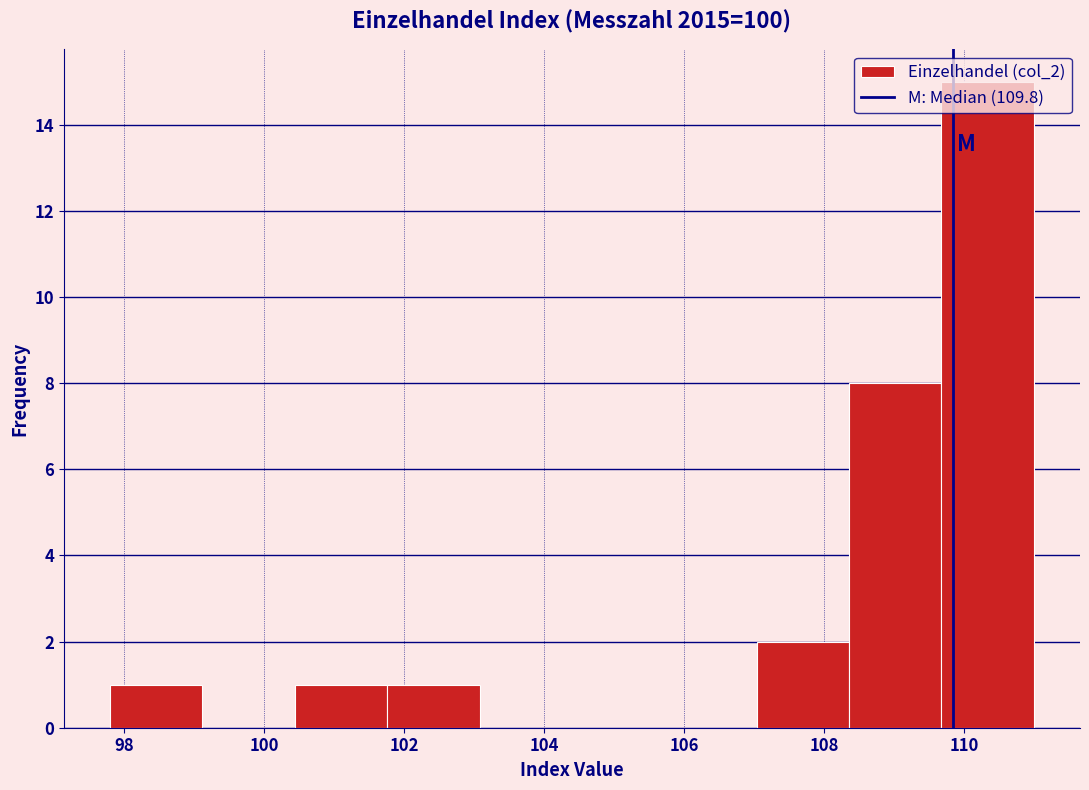

Reading left to right, list every bar in this chart as the range it spans on the x-axis followed by its height. Neither the bar edges nor the heights are printed on the chart, so give them approximately, as read against the axes.

97.80 to 99.12: 1
99.12 to 100.44: 0
100.44 to 101.76: 1
101.76 to 103.08: 1
103.08 to 104.40: 0
104.40 to 105.72: 0
105.72 to 107.04: 0
107.04 to 108.36: 2
108.36 to 109.68: 8
109.68 to 111.00: 15